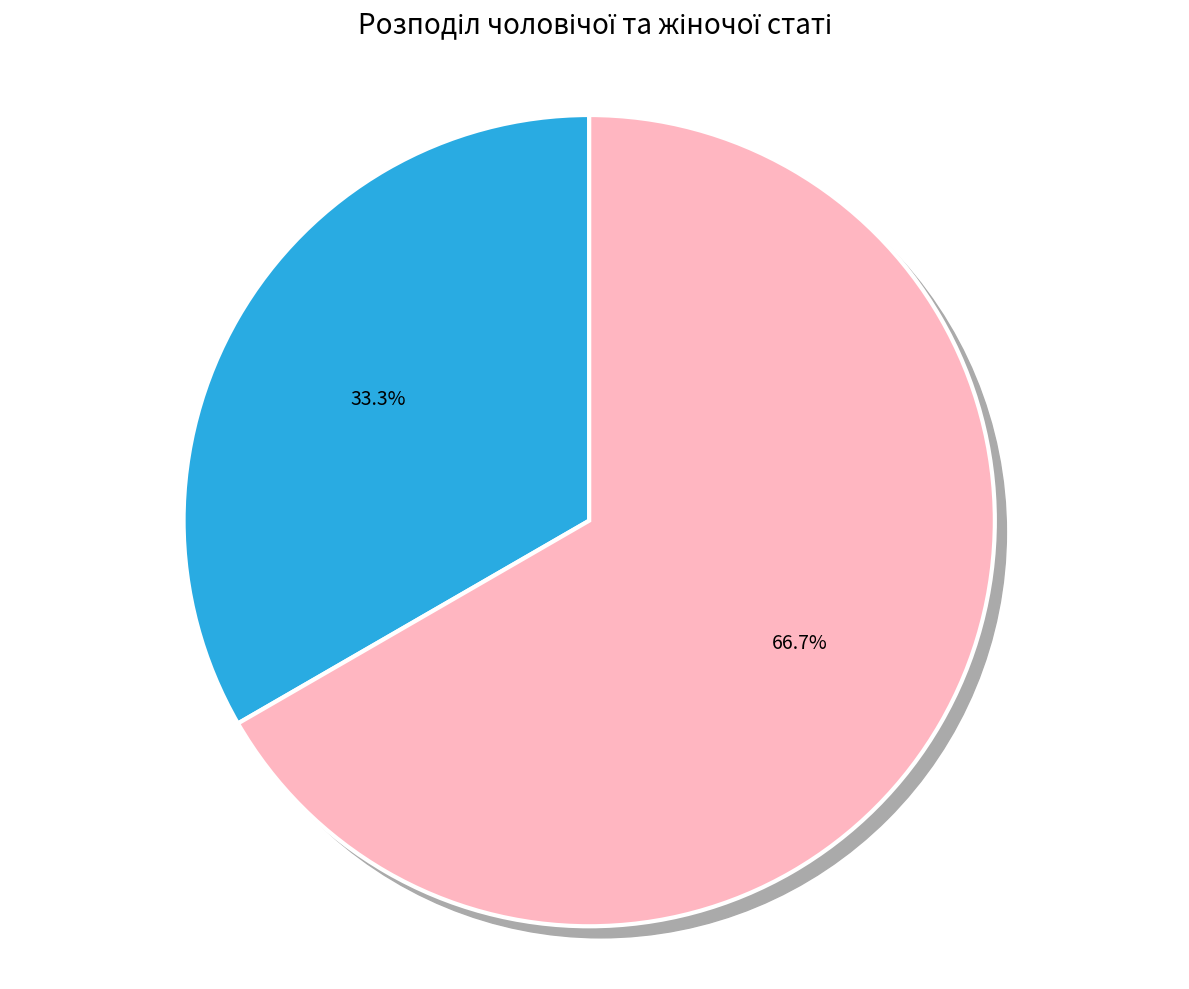

Is Жіноча the majority of the pie?

Yes